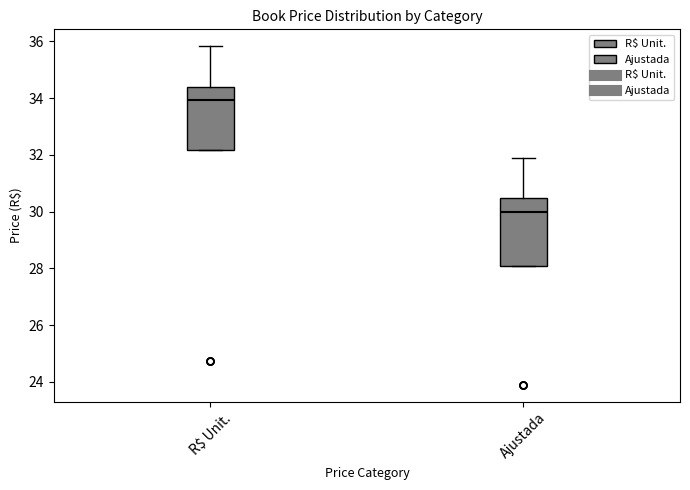

Which box has the highest median line?

R$ Unit.